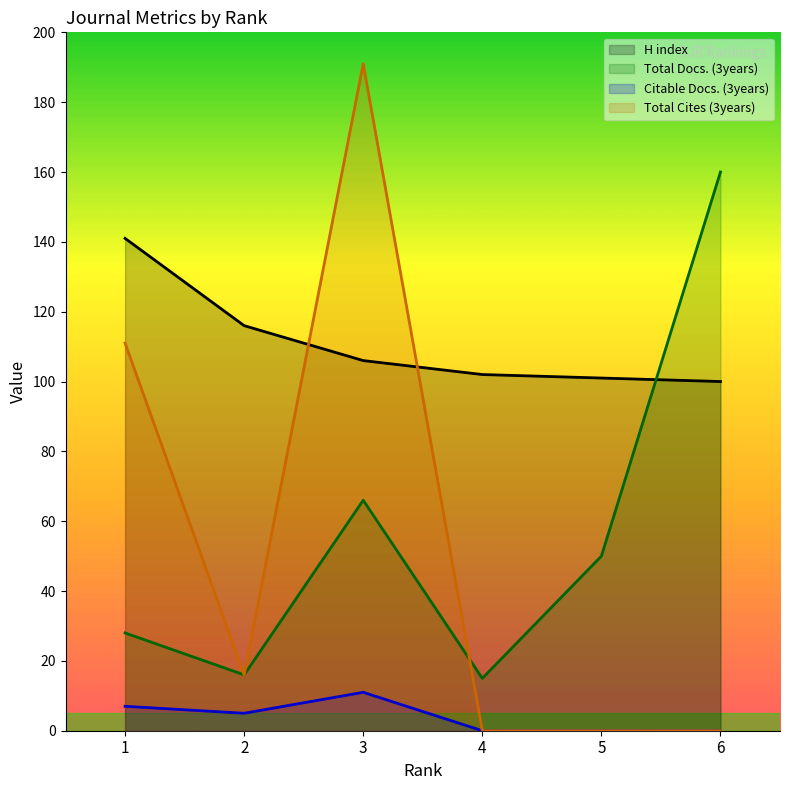

What is the value of the Total Docs. (3years) point at the 5th from the left?

50